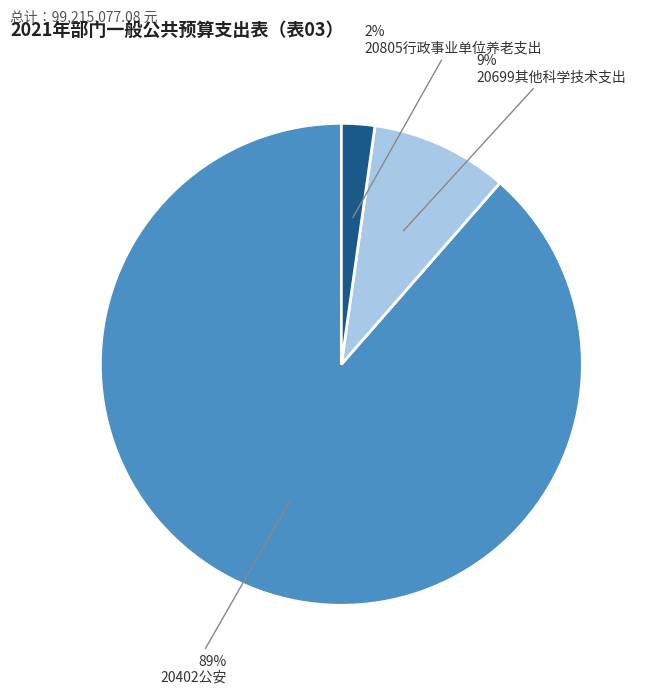

Count the number of slices in the pie.

3